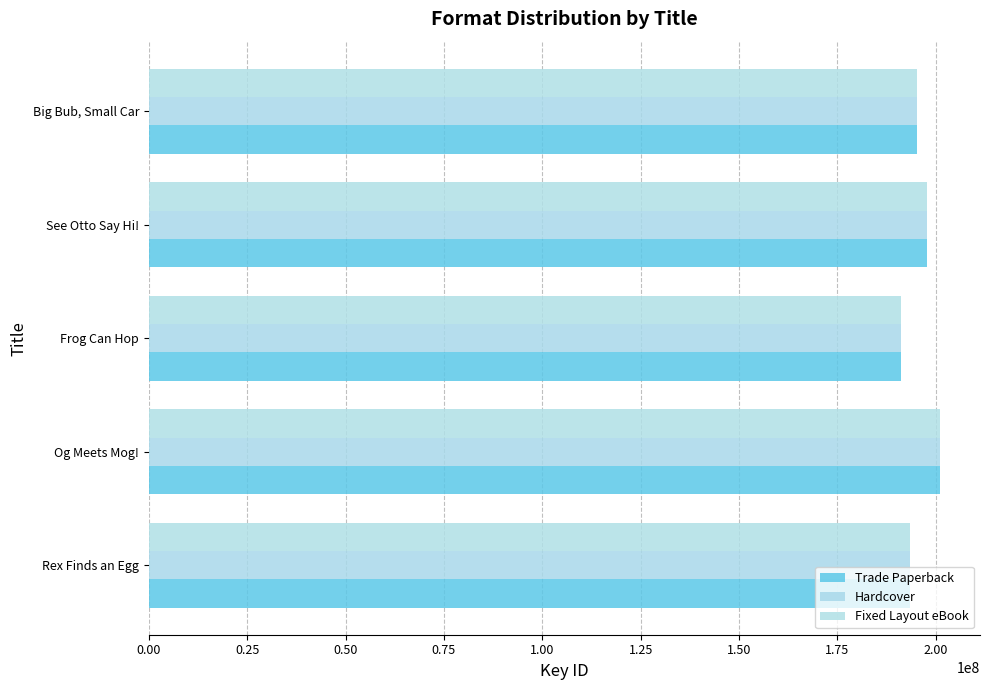

At which label does Fixed Layout eBook reach its minimum?

Frog Can Hop